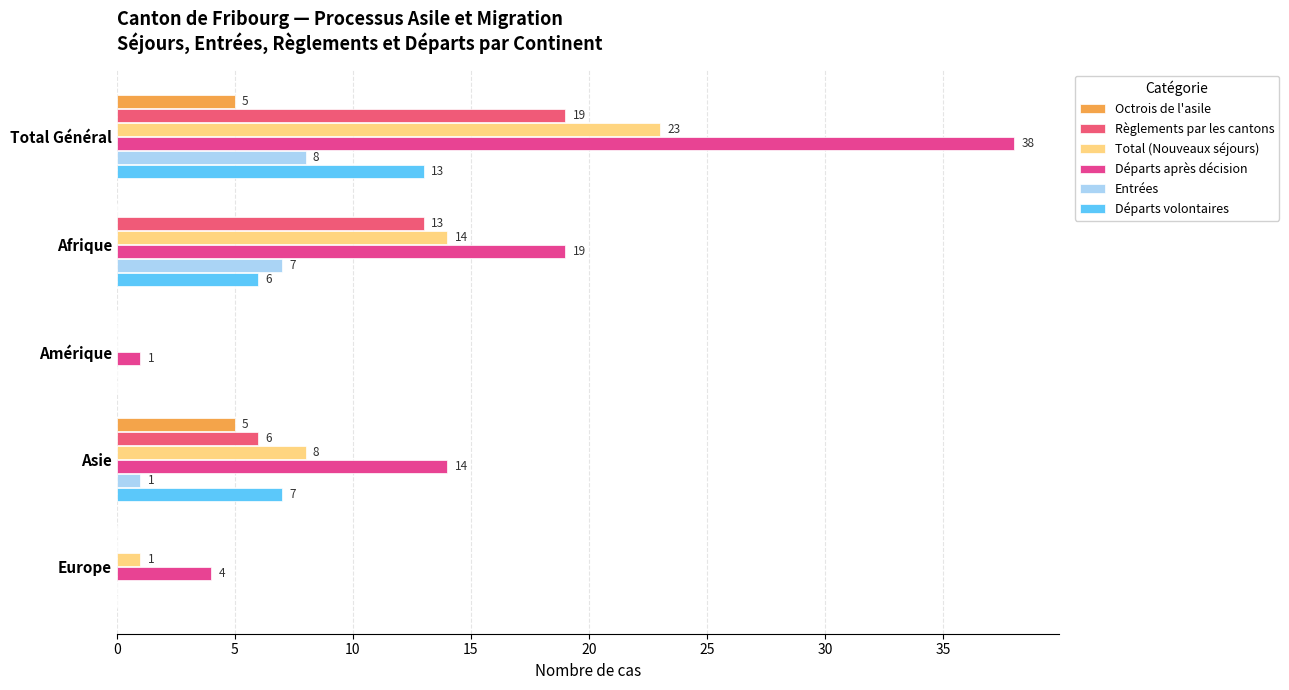

How many positive values does the Règlements par les cantons series have?

3